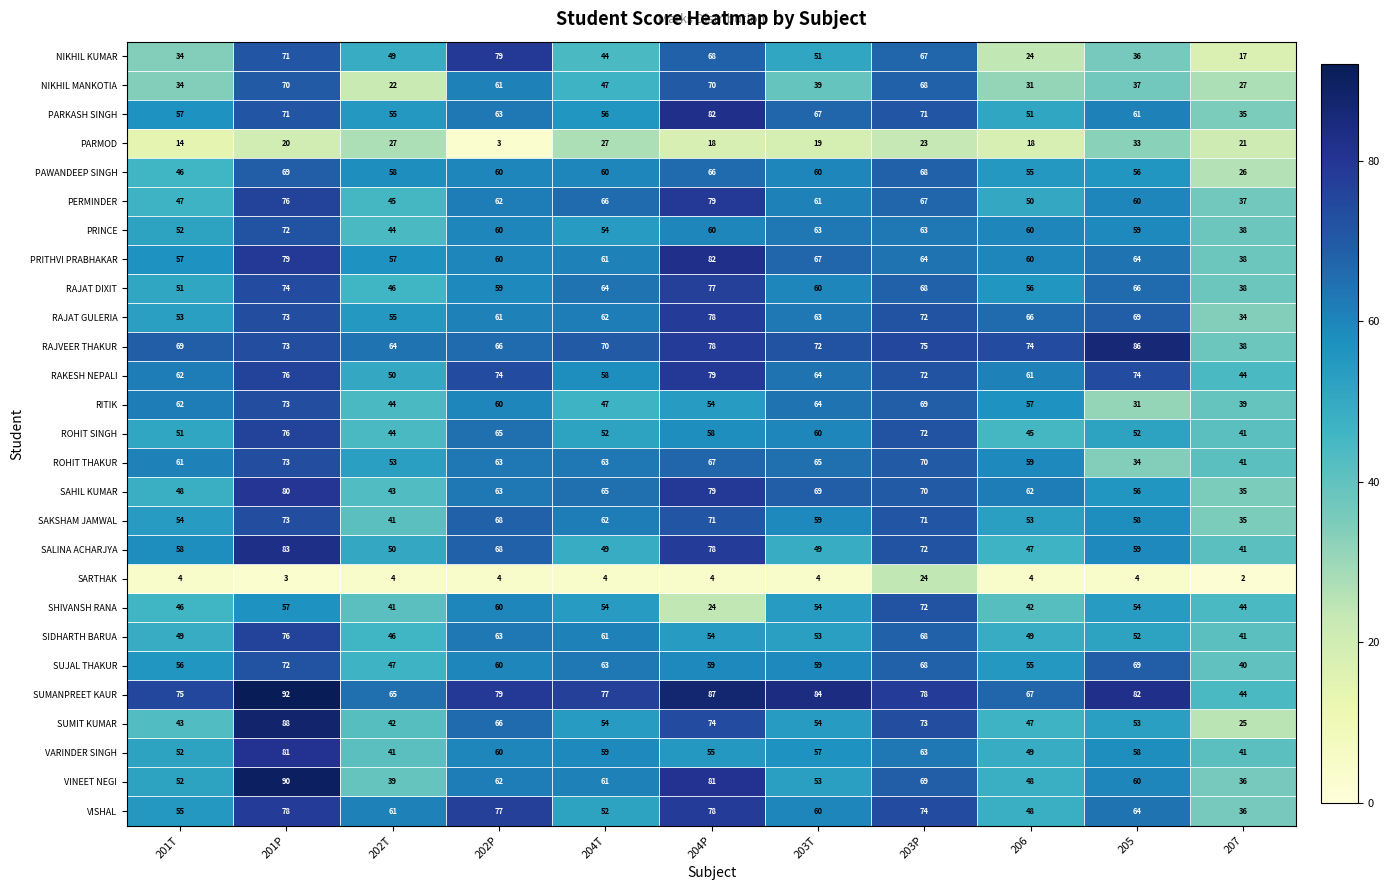

Which series has the widest spread of values?

SUMIT KUMAR